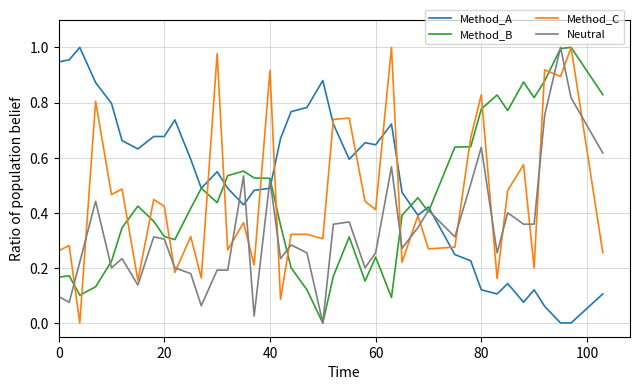

After their last crossing, which series has the higher values: Neutral or Method_A?

Neutral